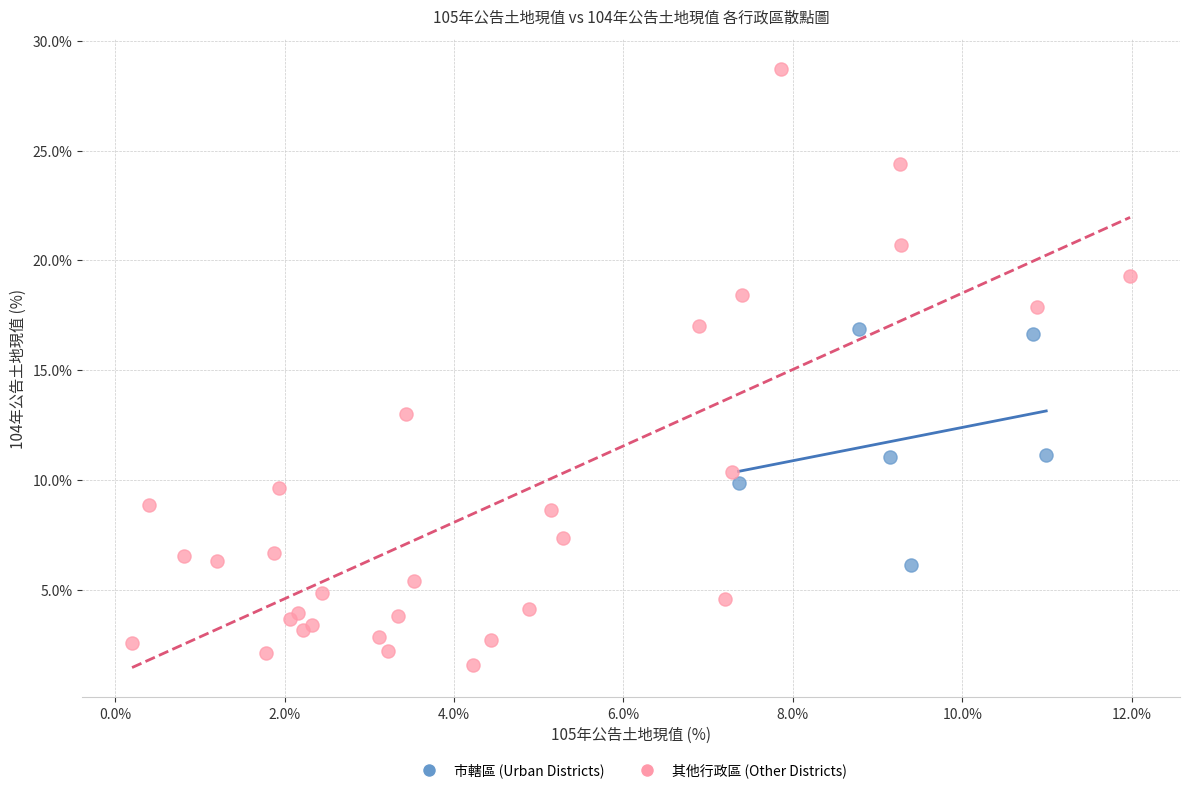

Which series reaches the maximum Y coordinate?

其他行政區 (Other Districts)